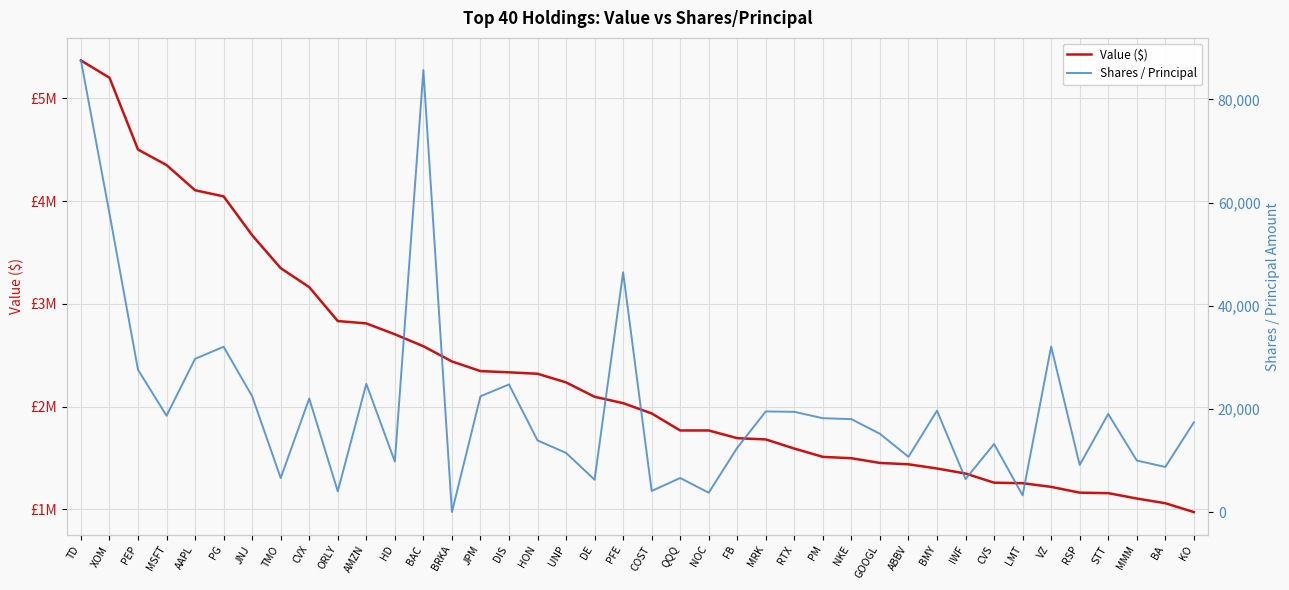

At NOC, list the series in order from smallest to largest.

Shares / Principal, Value ($)